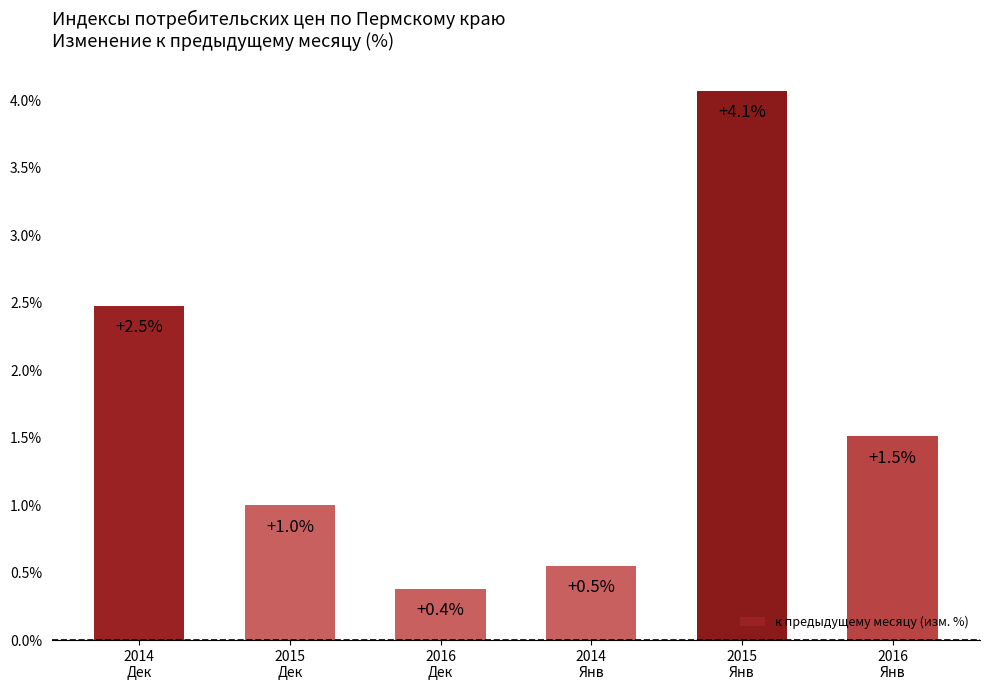

Between 2016
Дек and 2016
Янв, which is larger?

2016
Янв